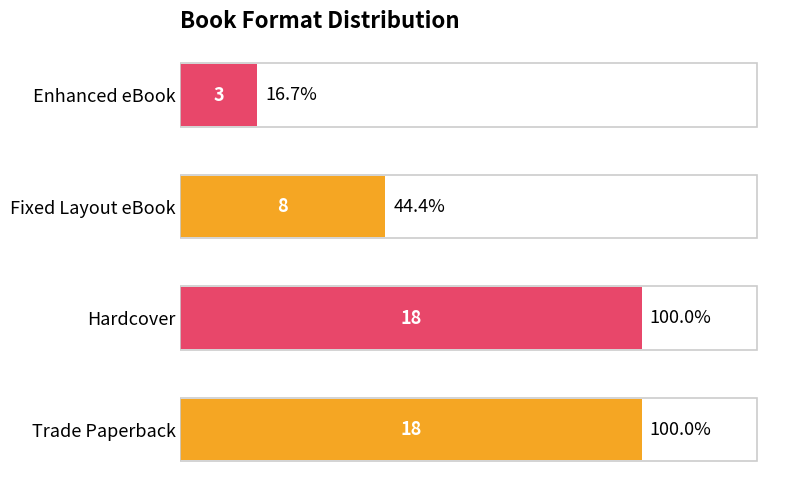

What is the smallest value displayed?

3